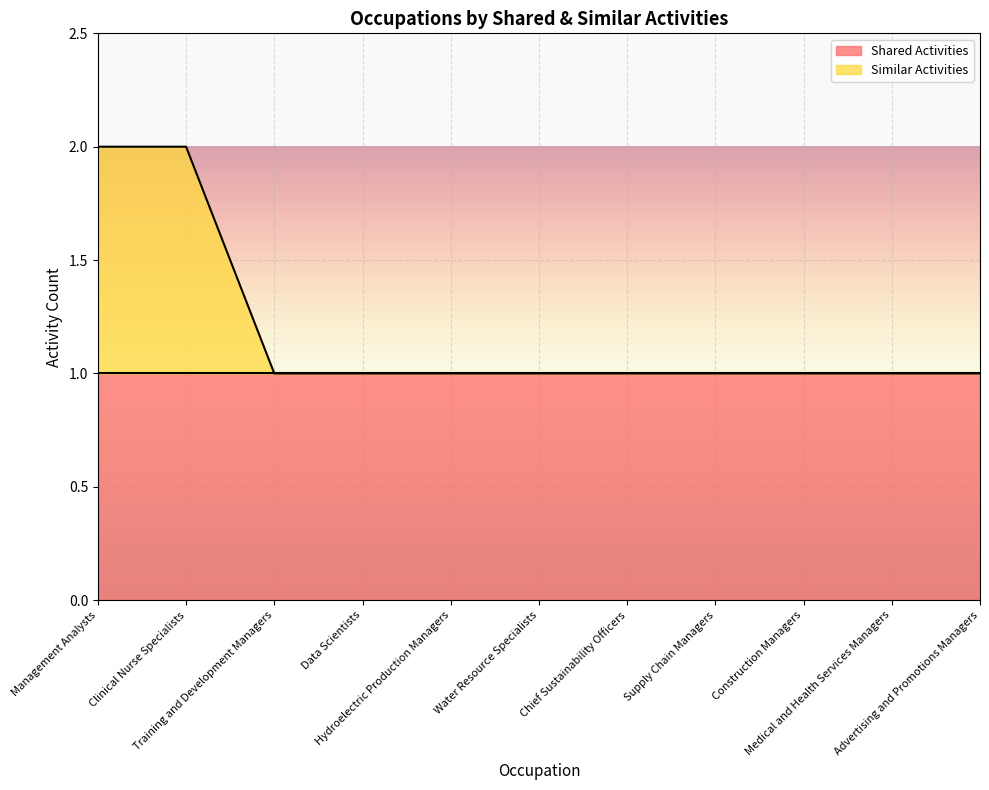

What position from the left is Data Scientists?

4